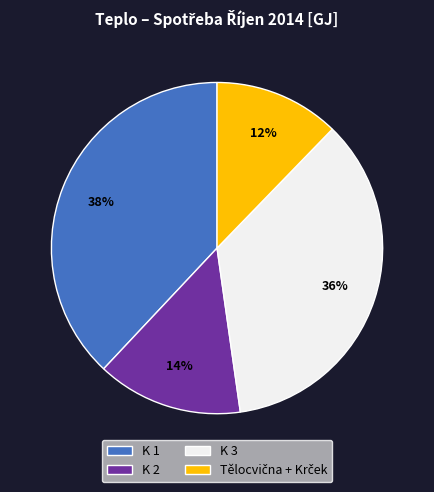

To the nearest percent, what is the combined percentage of K 2 and K 1?

52%